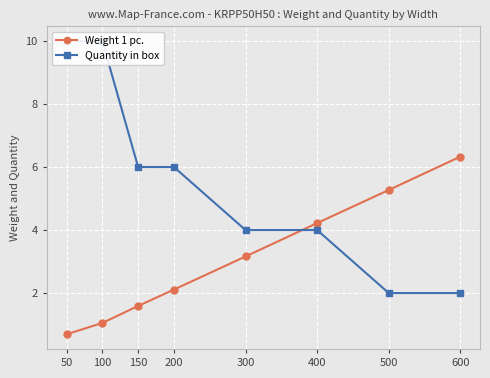

True or false: Quantity in box has more than 1 points higher than both neighbors.

False